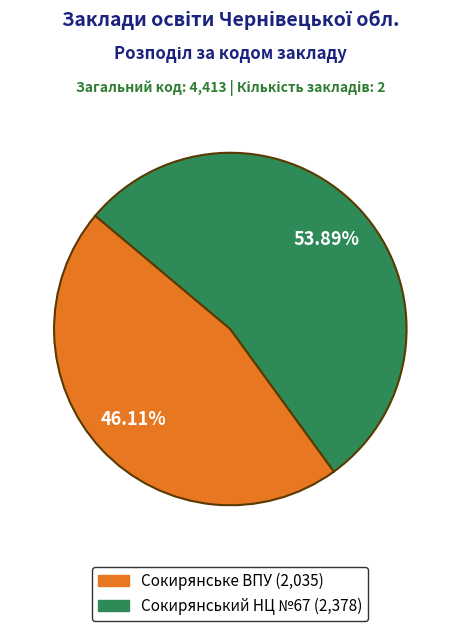

Is there a majority slice in this chart?

Yes